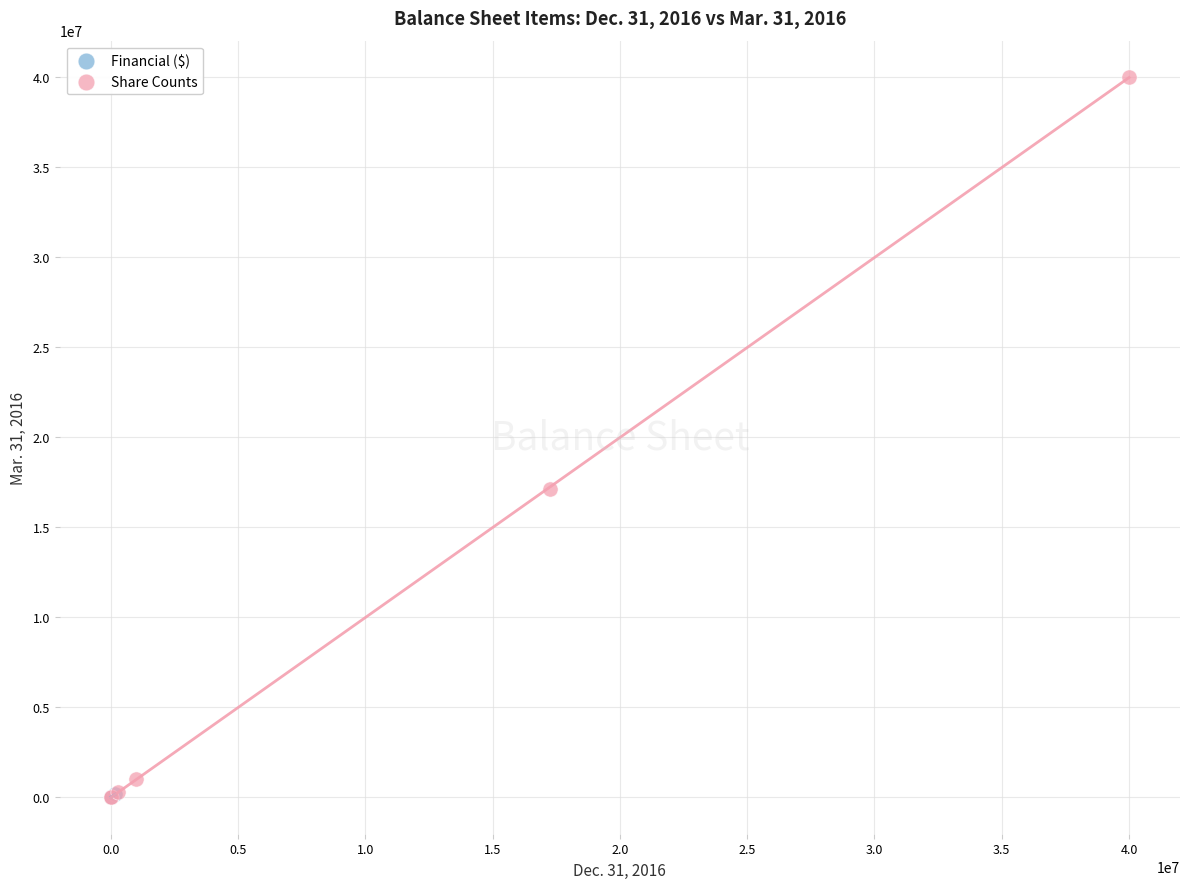

What are all the series names shown in the legend?

Financial ($), Share Counts